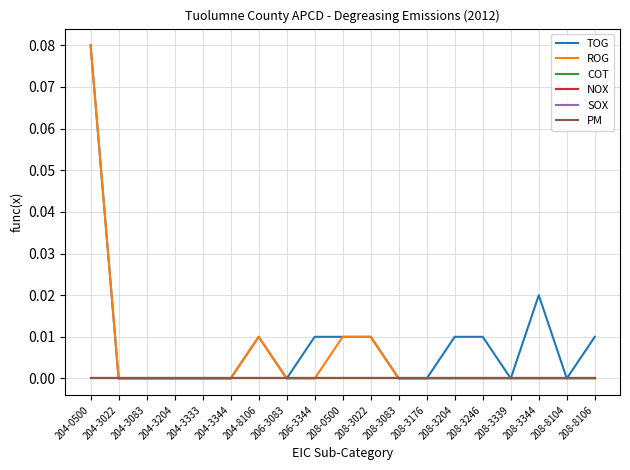

What is the label of the 6th point from the left?

204-3344